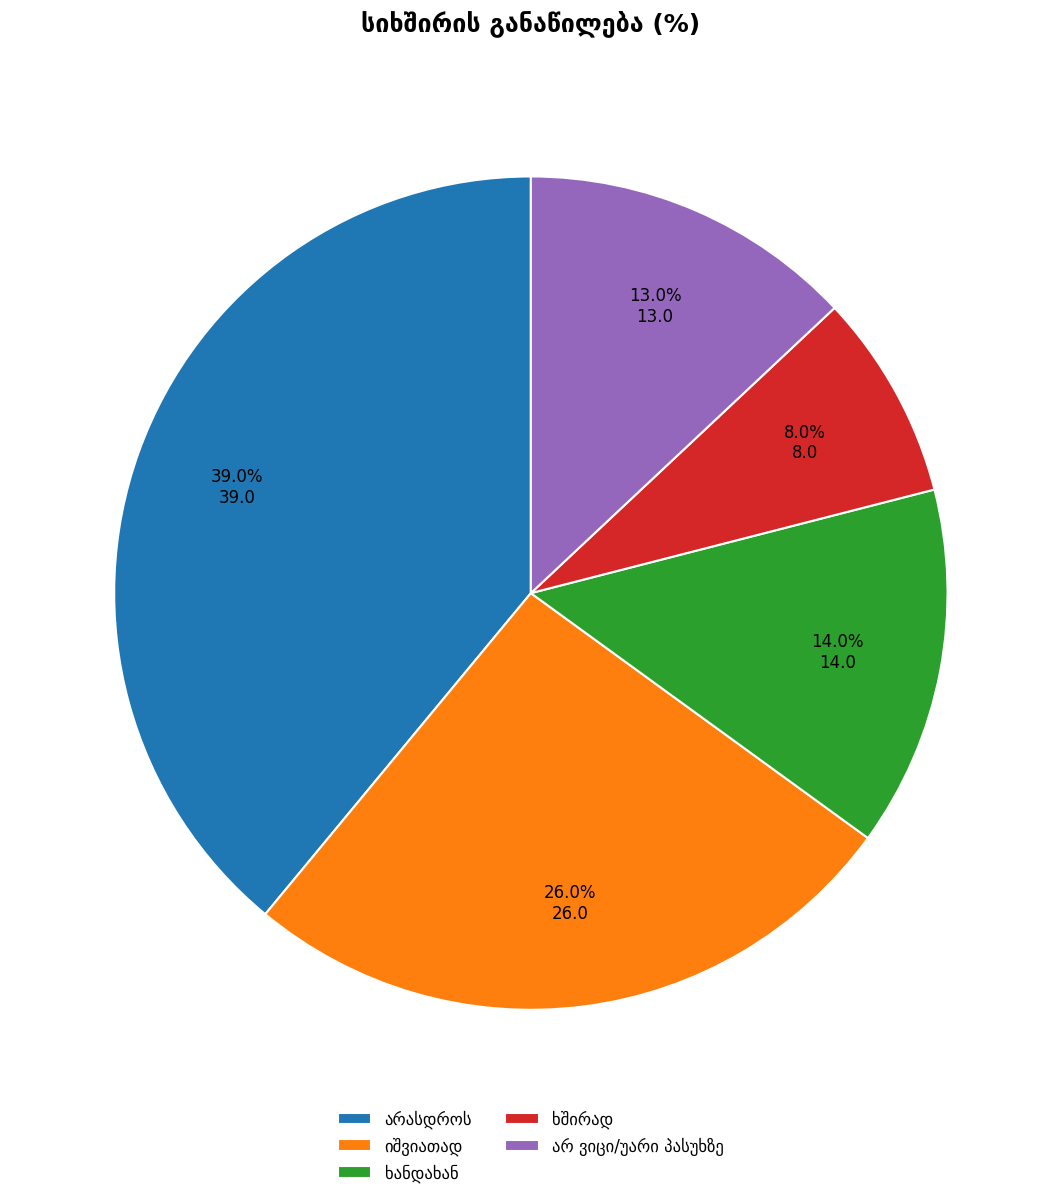

Does any single category account for the majority?

No